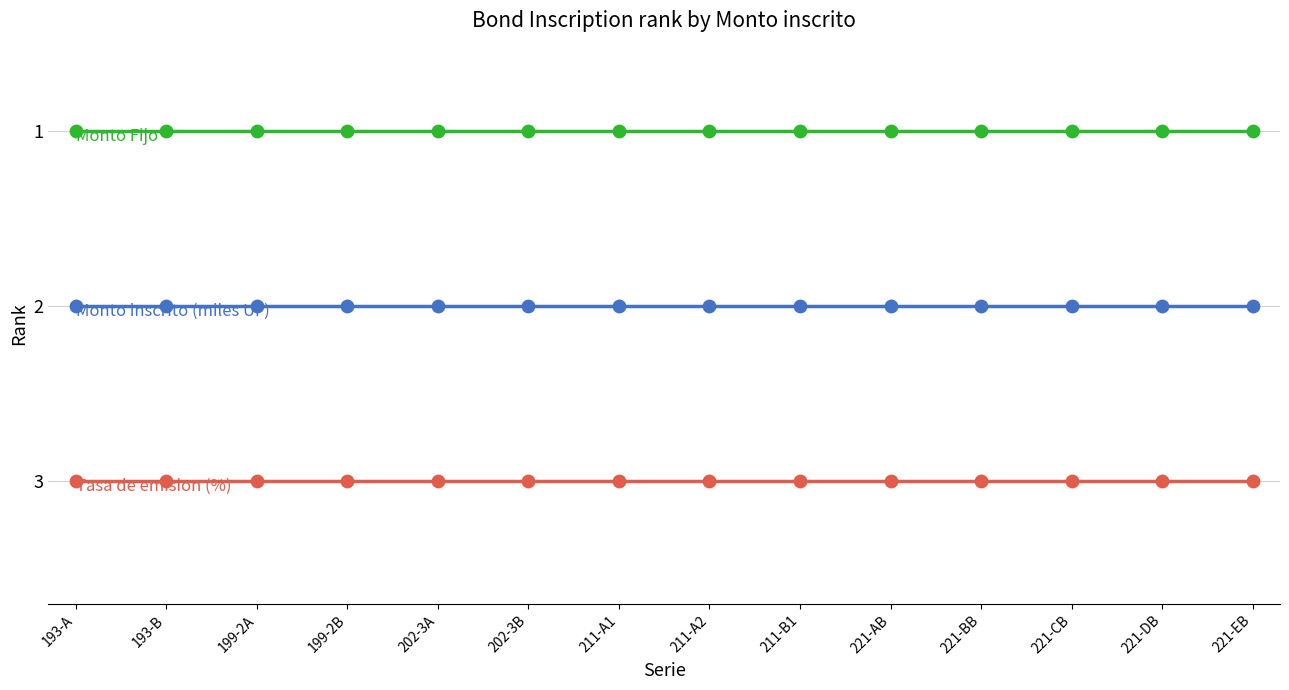

What position from the right is 221-BB?

4